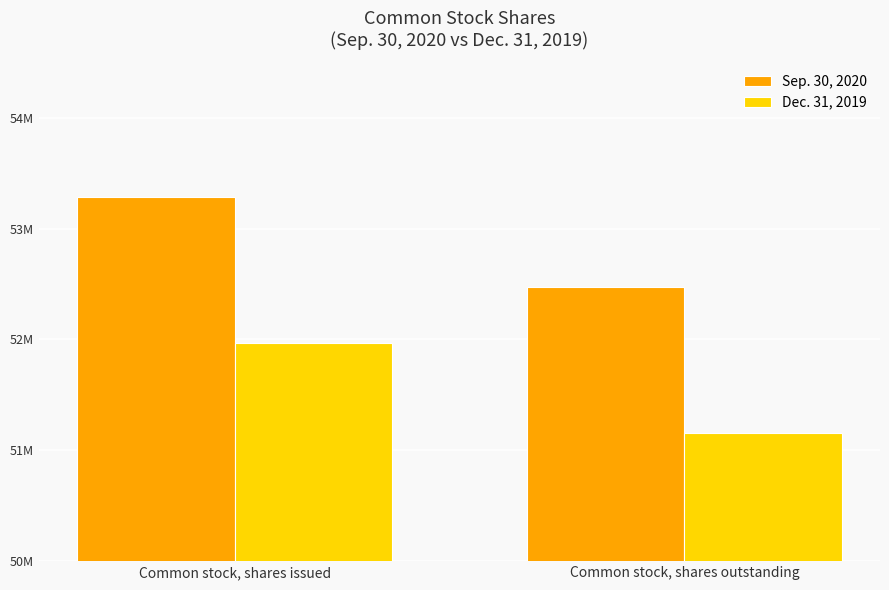

Which category has the highest value across all series?

Common stock, shares issued